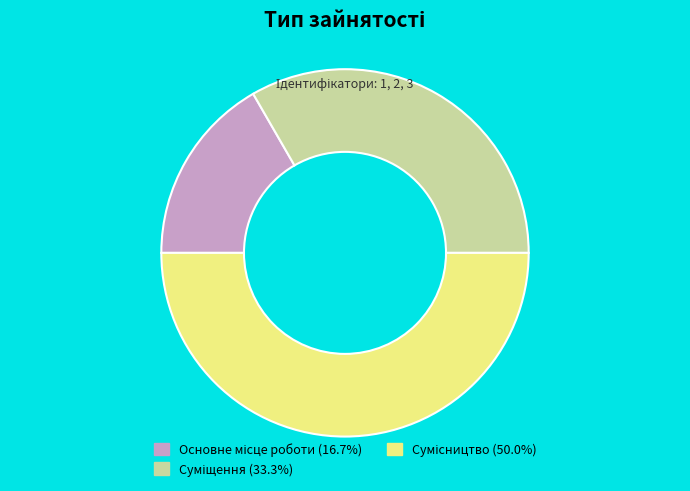

How many slices are in this pie chart?

3